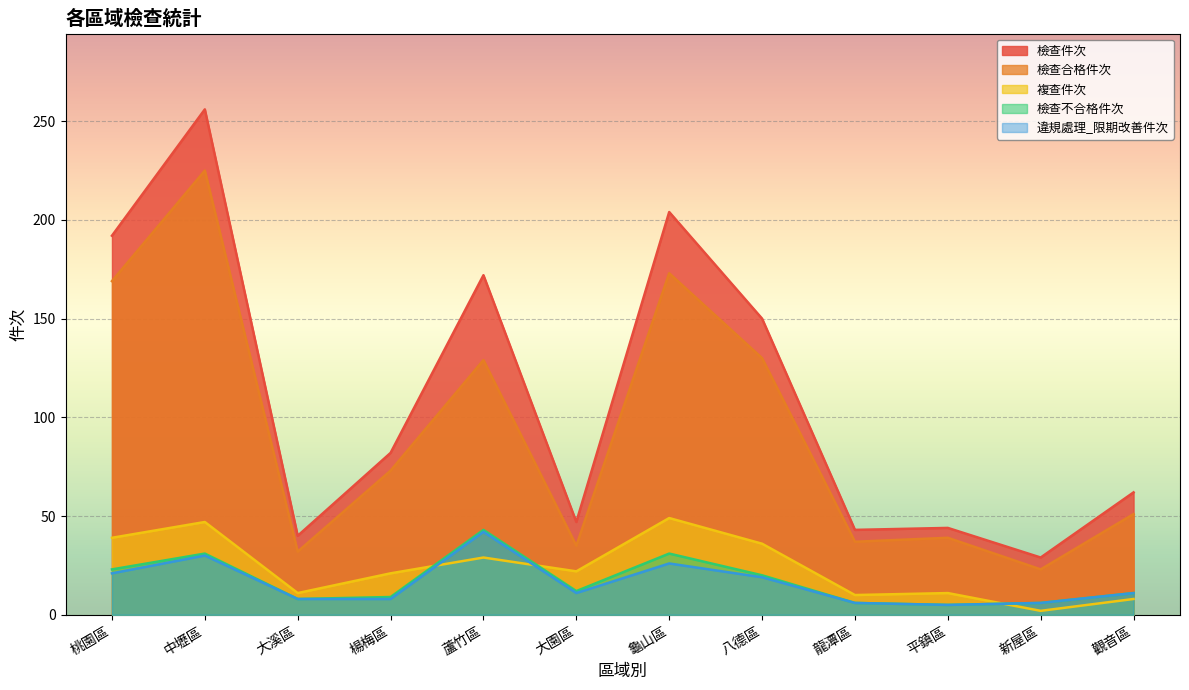

Which series has the largest total across all categories?

檢查件次